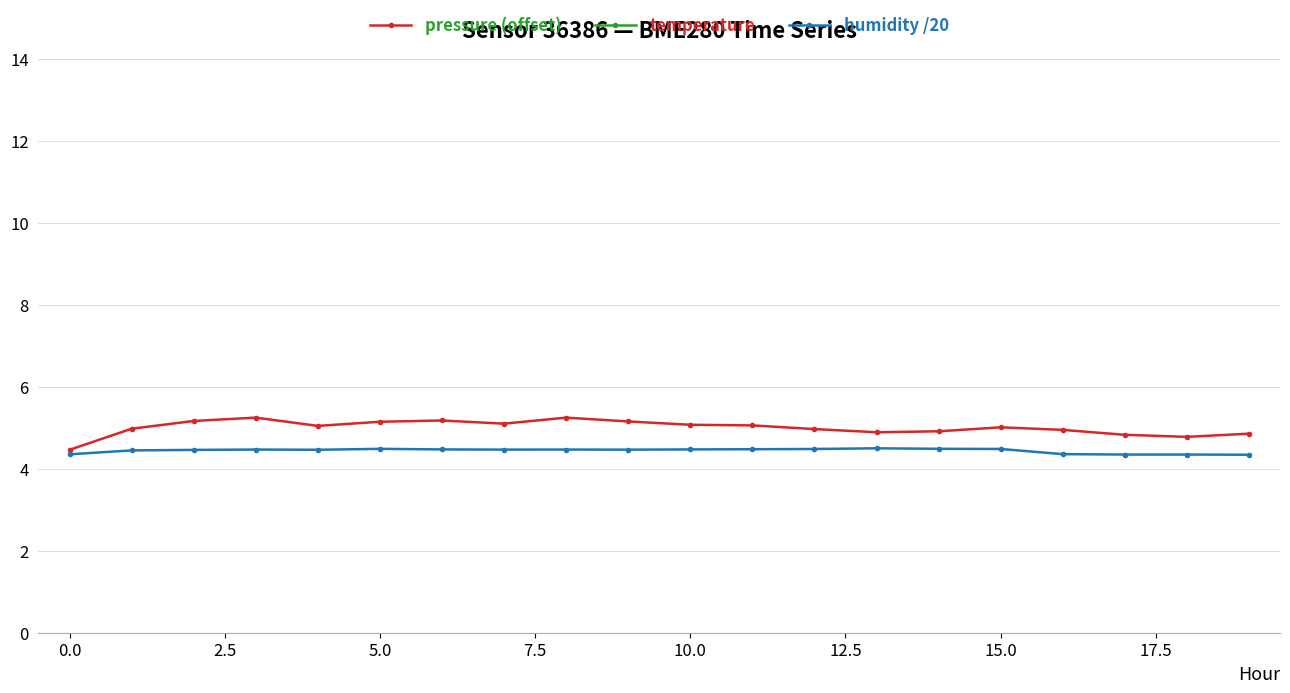

Which label corresponds to the smallest value in the chart?

19